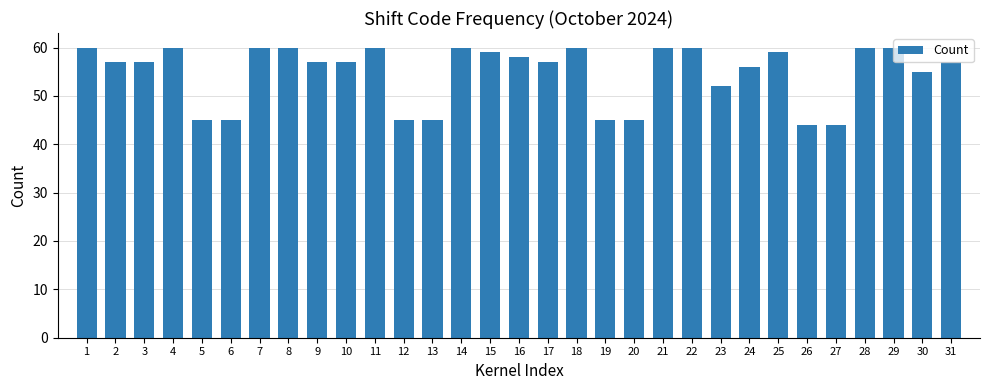

How many data points does each series have?

31